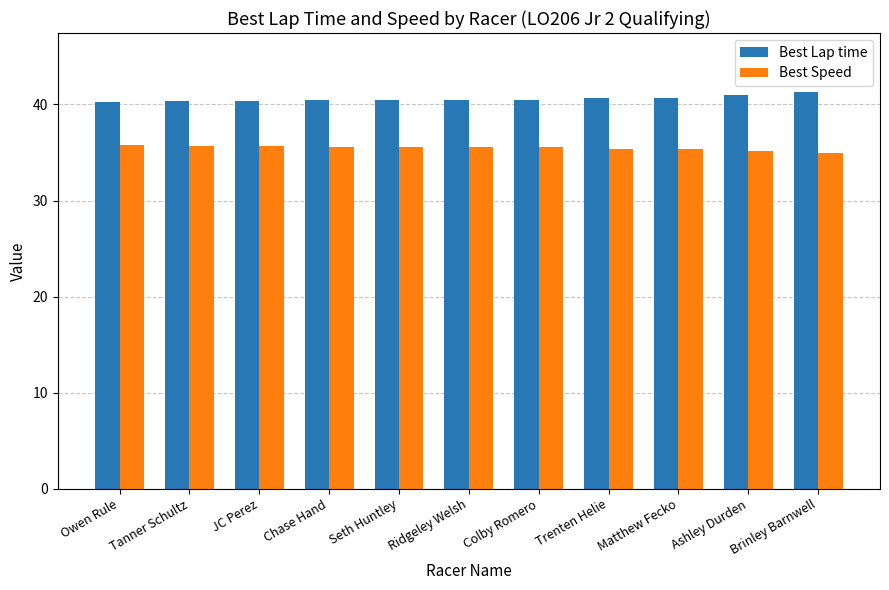

What is the label of the 11th bar from the left?

Brinley Barnwell